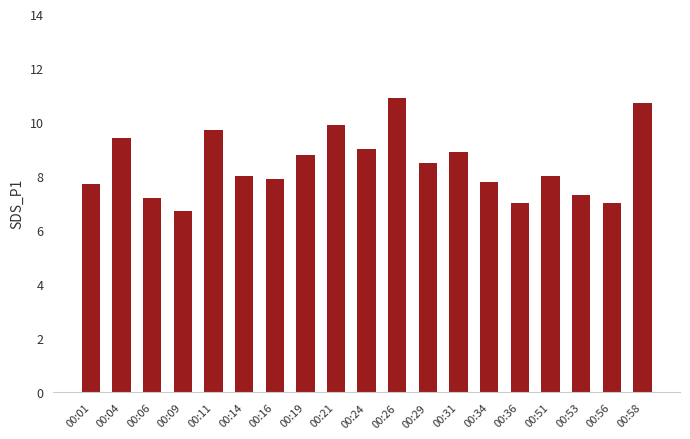

Approximately how many times larger is the value at 00:53 compared to 00:36?

1.0